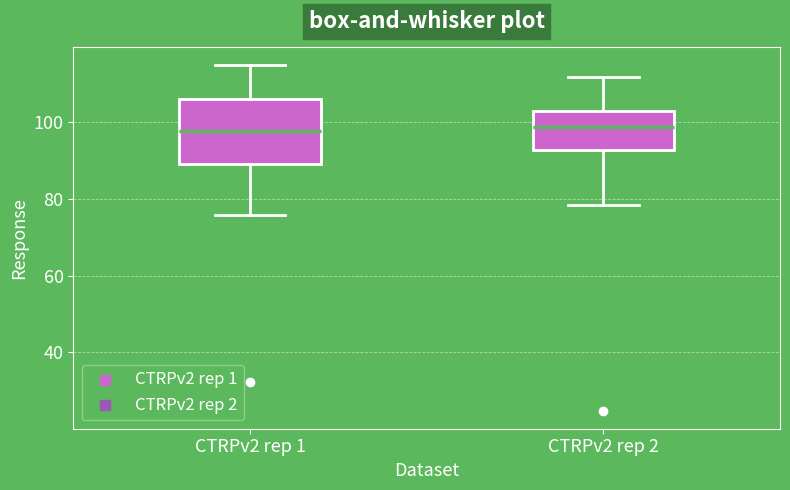

Reading left to right, read every box against the y-axis: the position of its median line, the range the box covers, and the ends of its whiskers. The values are not printed on the chart, so give them approximately, as read against the axis.

CTRPv2 rep 1: median 98, box 90 to 106, whiskers 76 to 114
CTRPv2 rep 2: median 98, box 92 to 102, whiskers 78 to 112